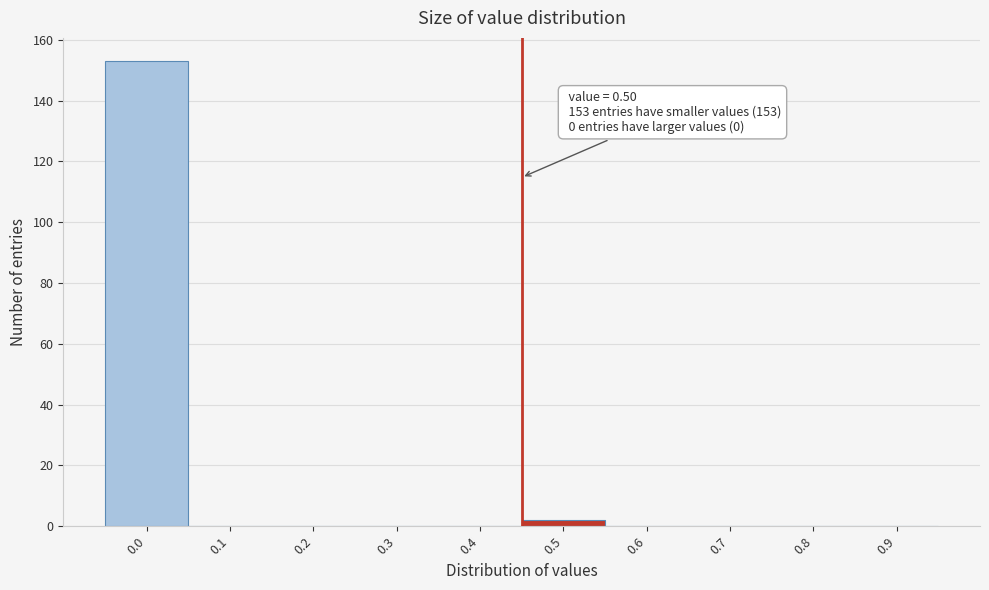

Reading left to right, what are all the values shown in this chart?

0.0=153	0.1=0	0.2=0	0.3=0	0.4=0	0.5=2	0.6=0	0.7=0	0.8=0	0.9=0